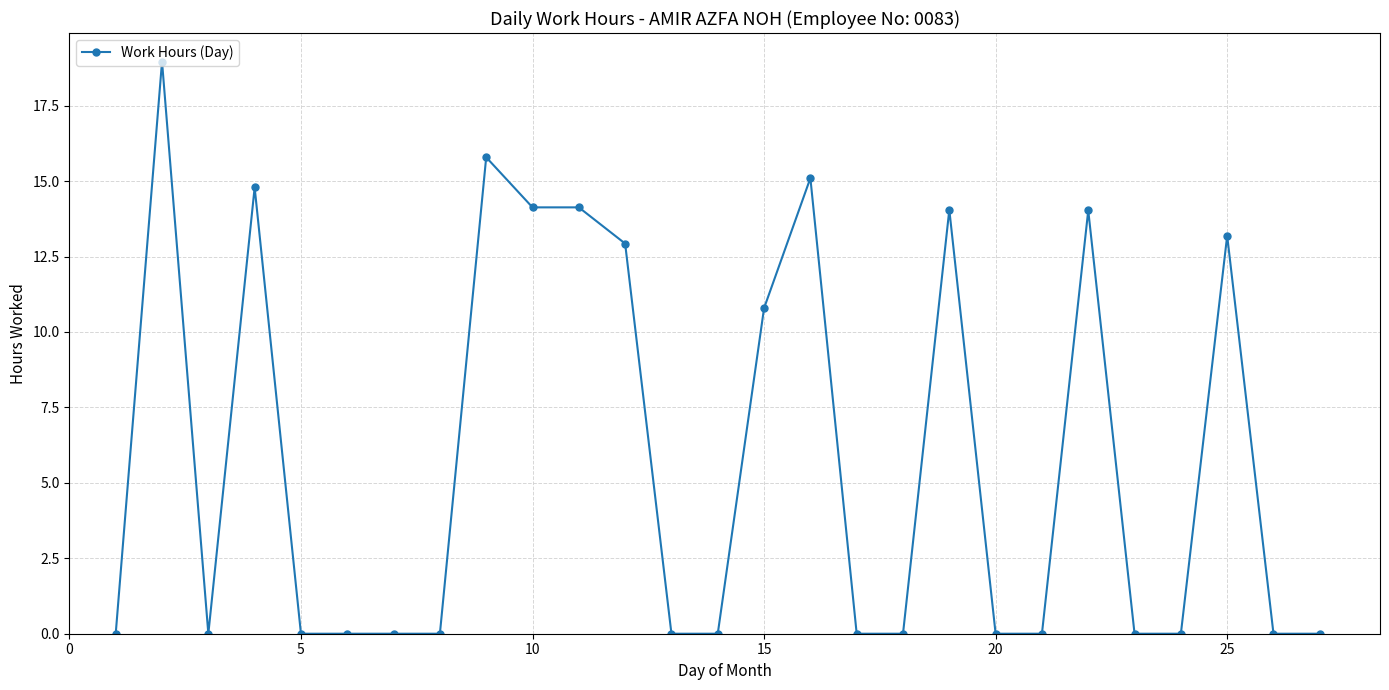

True or false: there are more than 0 points higher than both neighbors.

True